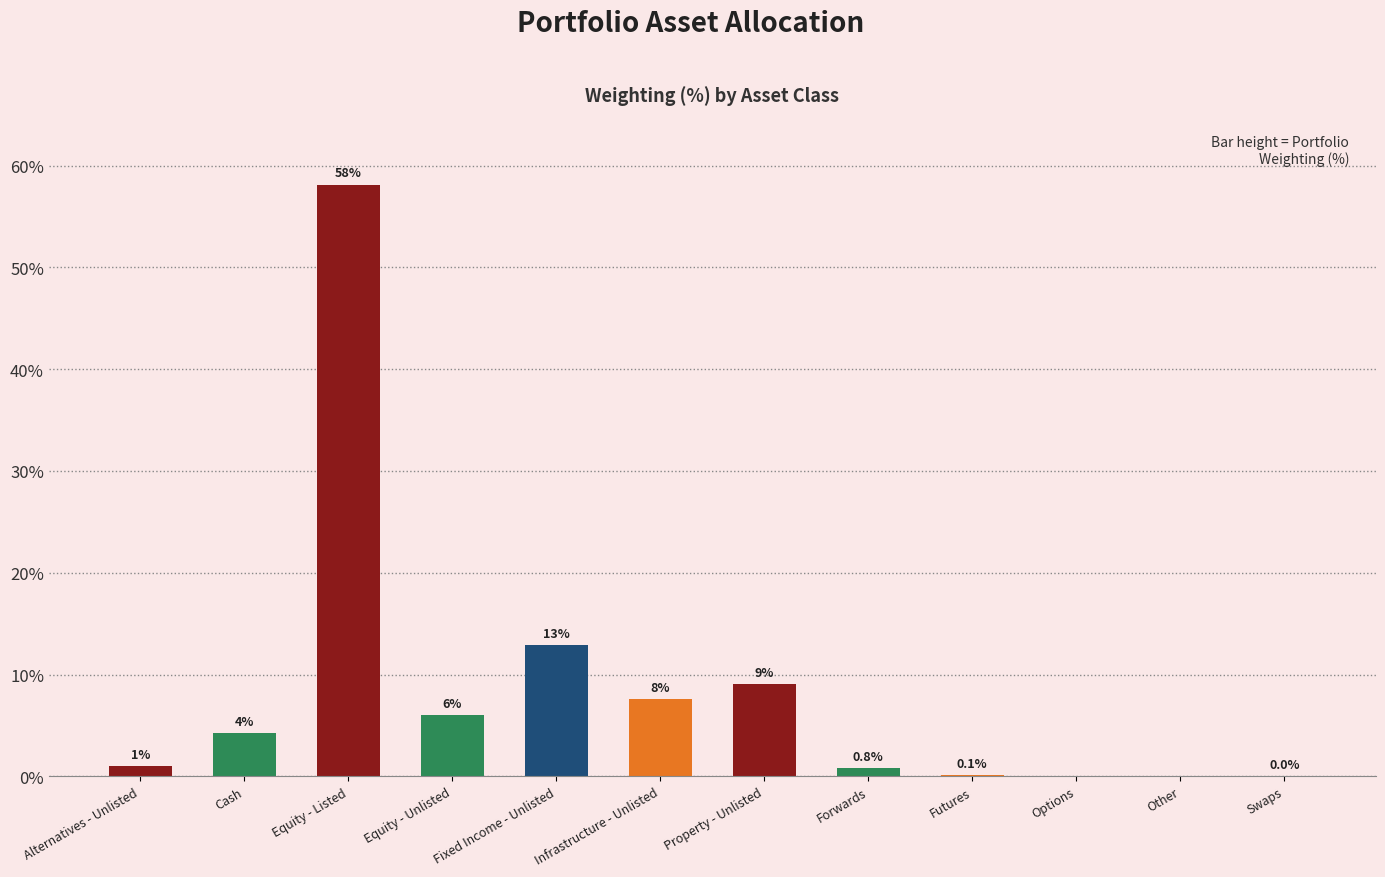

What is the sum of all values?

100.0